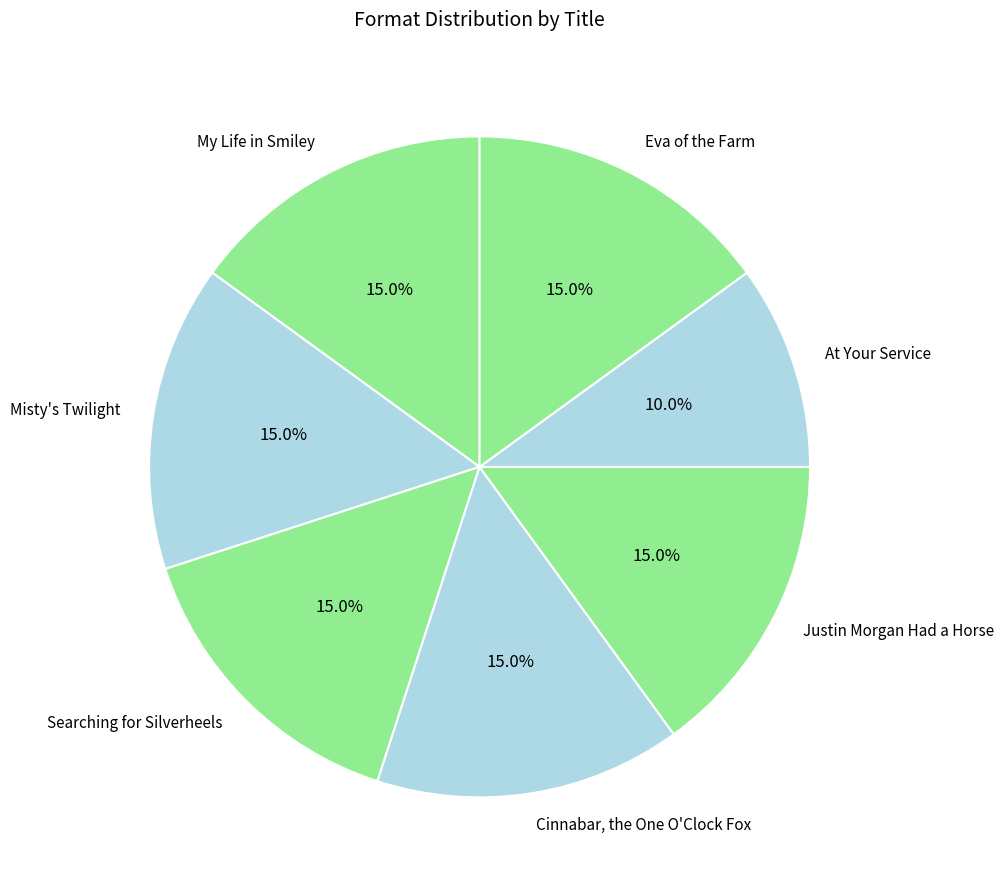

Is Cinnabar, the One O'Clock Fox the majority of the pie?

No